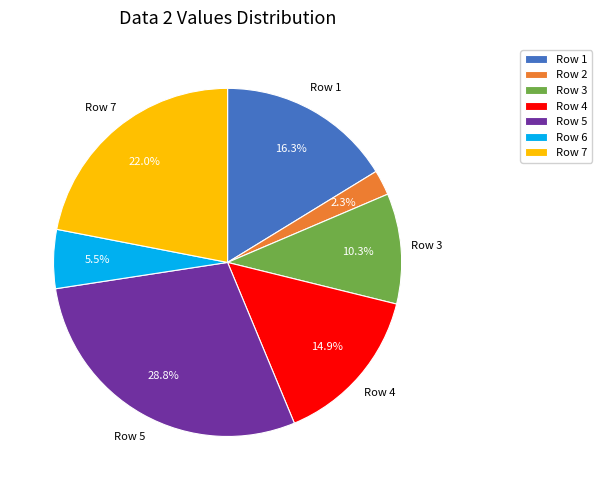

Is there a majority slice in this chart?

No